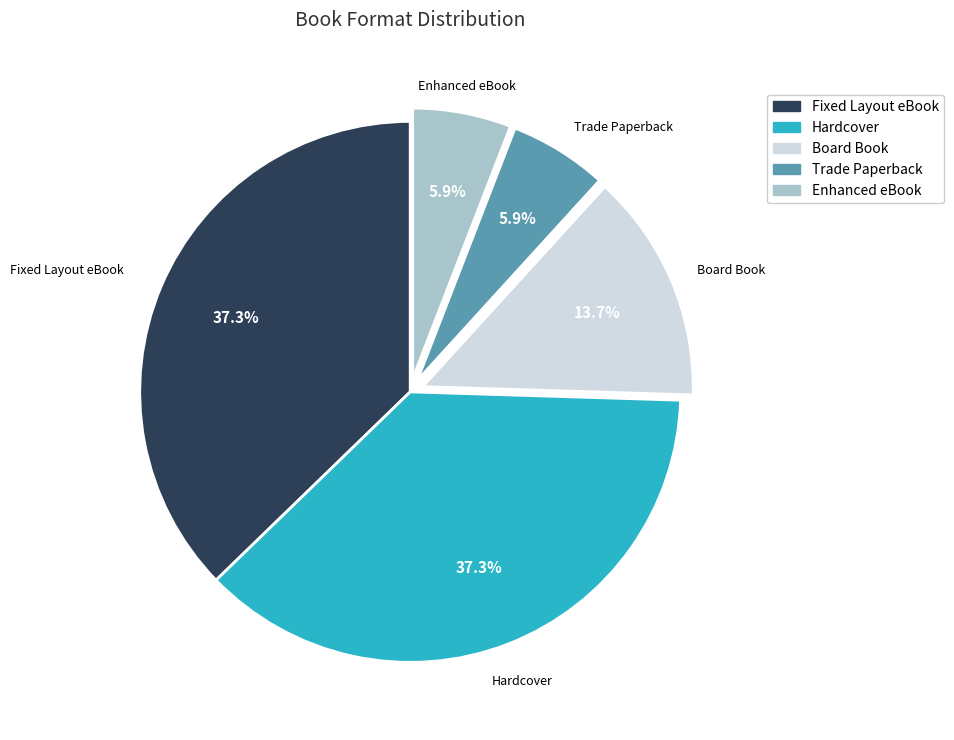

To the nearest percent, what is the average slice percentage?

20%